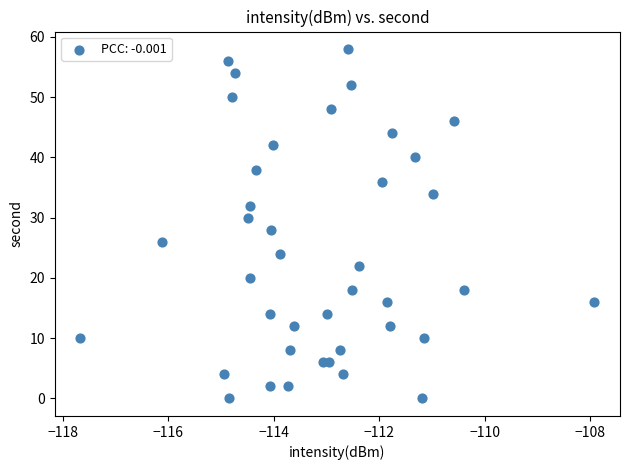

What is the range of Y values (max minus min)?

58